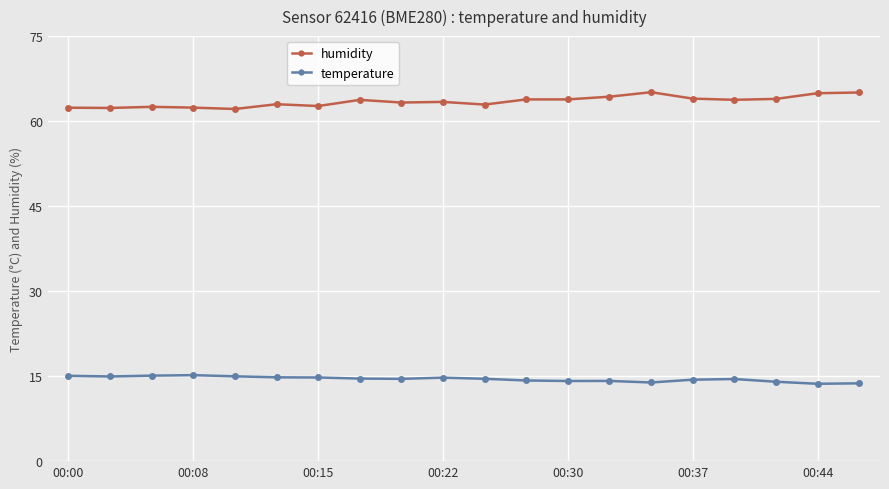

List the series in order of their peak value, lowest first.

temperature, humidity